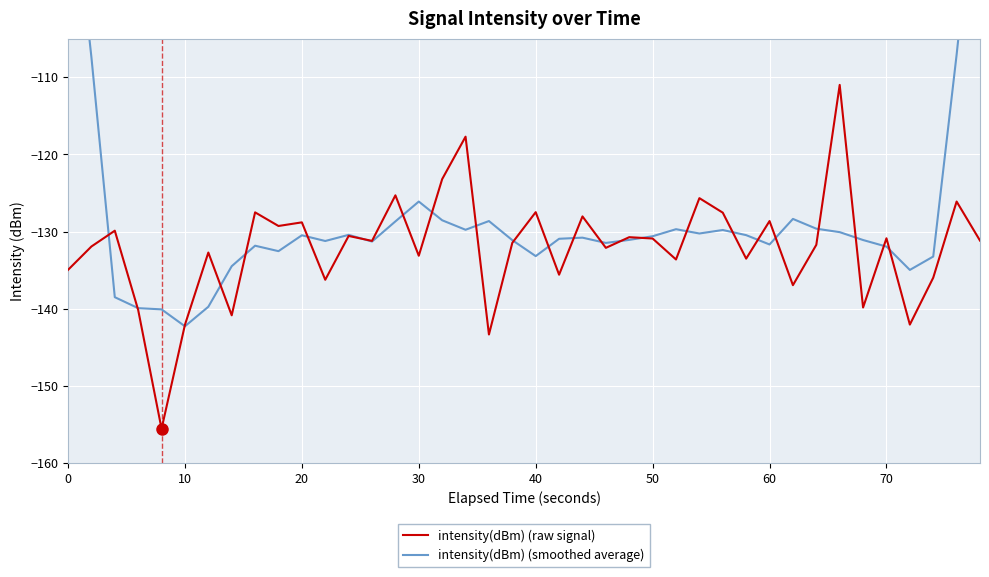

What is the maximum value for intensity(dBm) (raw signal)?

-111.0